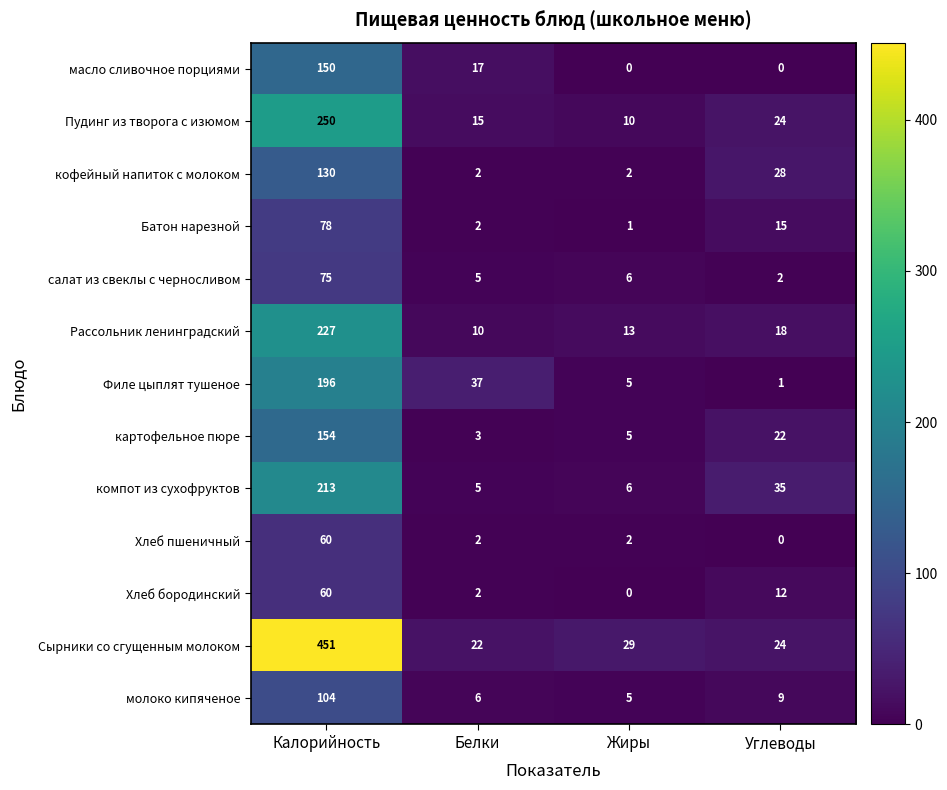

What is the difference between the maximum and second lowest values in the молоко кипяченое series?

98